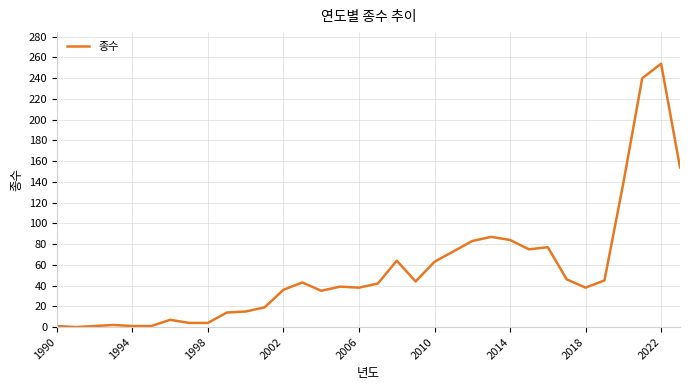

Does the chart display data point markers on the line(s)?

No